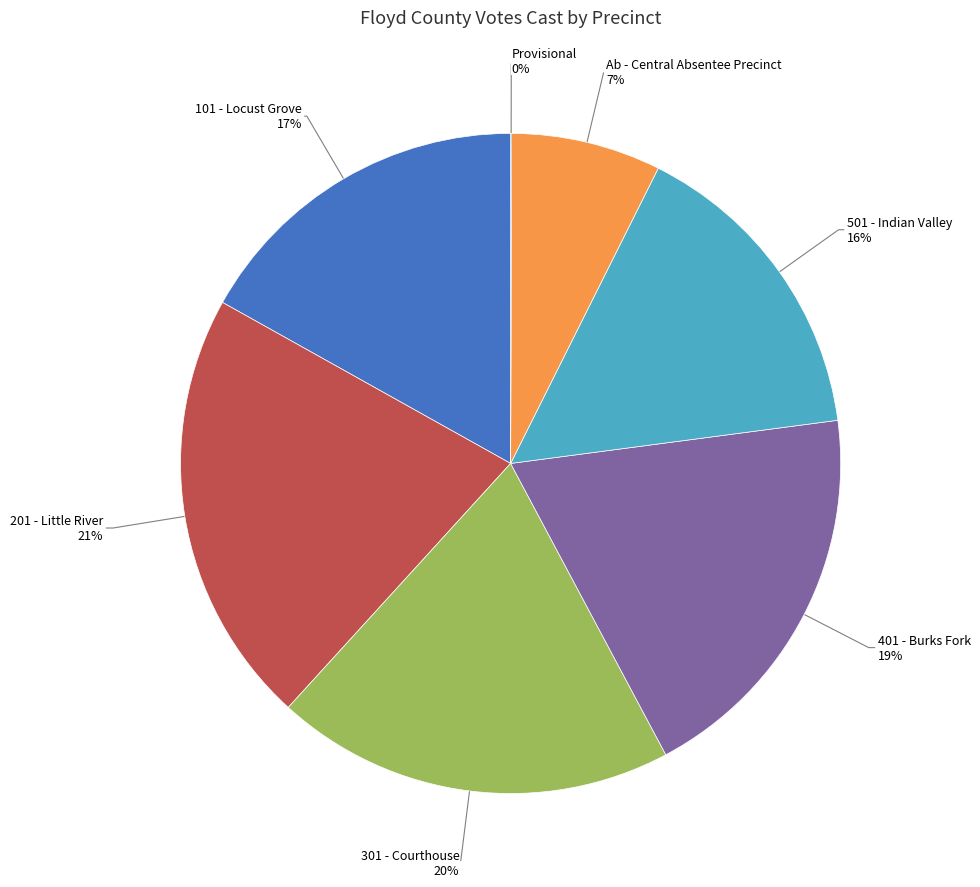

Is there a majority slice in this chart?

No